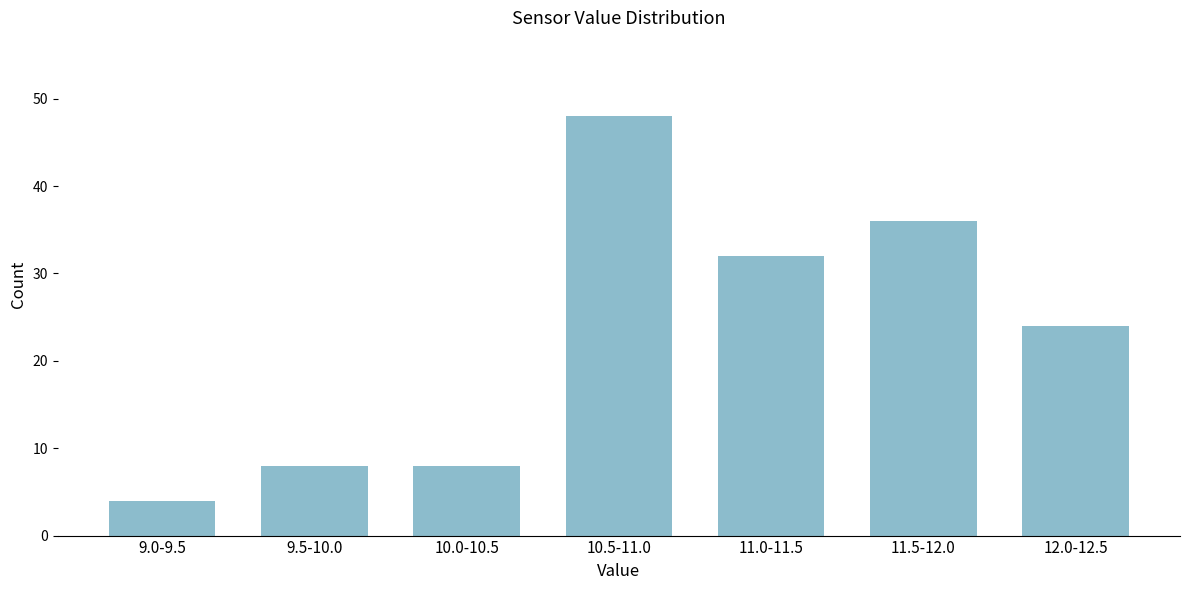

Reading left to right, what are all the values shown in this chart?

9.0-9.5=4	9.5-10.0=8	10.0-10.5=8	10.5-11.0=48	11.0-11.5=32	11.5-12.0=36	12.0-12.5=24